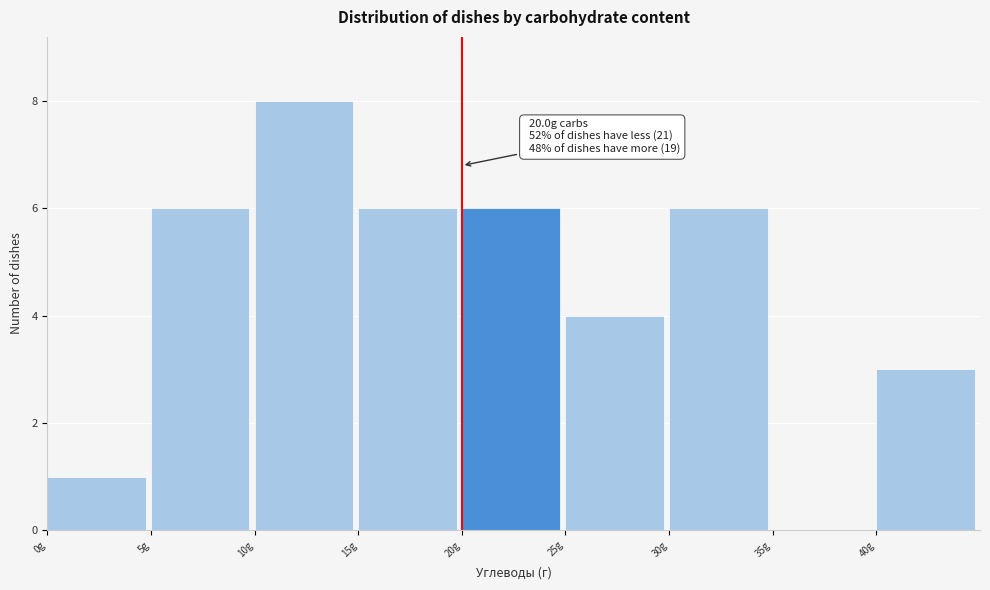

Over which range of the x-axis is the bar tallest?

10 to 15